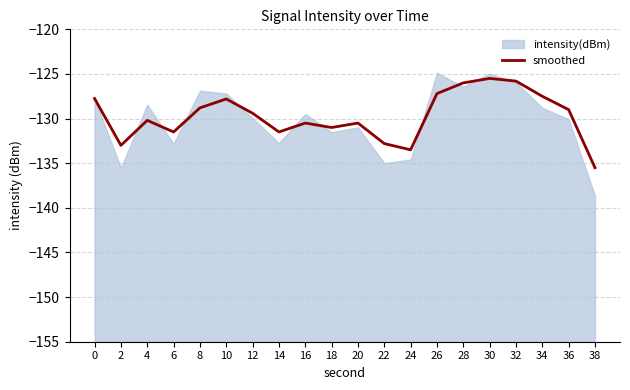

The value at 24 is -74.9. True or false?

False